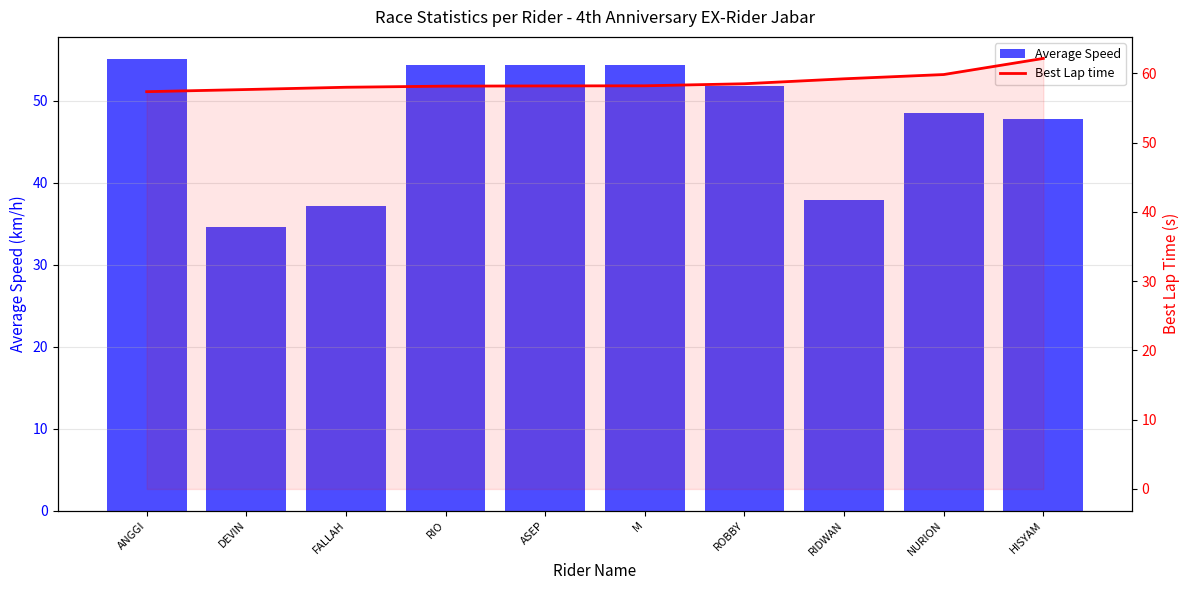

What is the difference between the maximum and minimum values in the Best Lap time series?

4.8